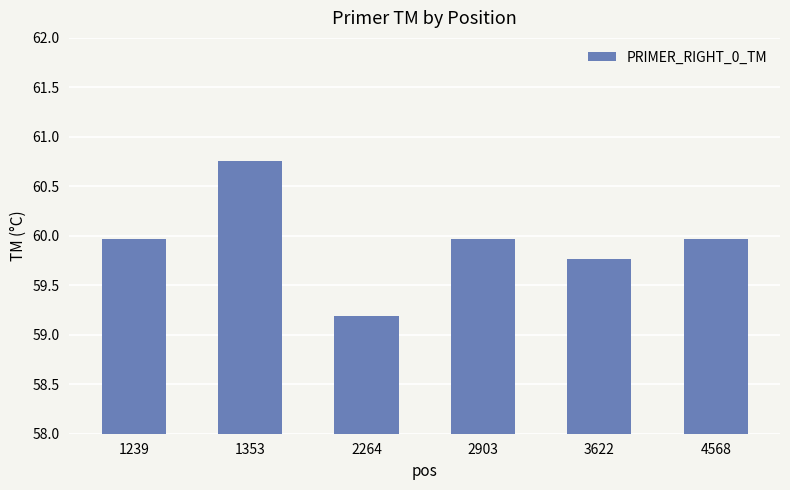

Which category has the highest value across all series?

1353